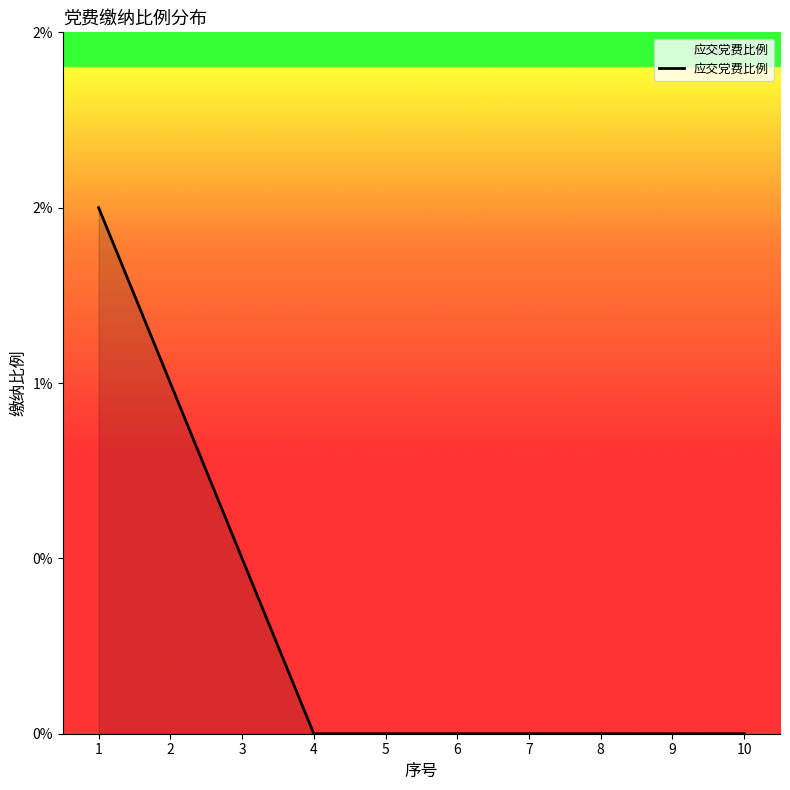

Does the chart display data point markers on the line(s)?

No